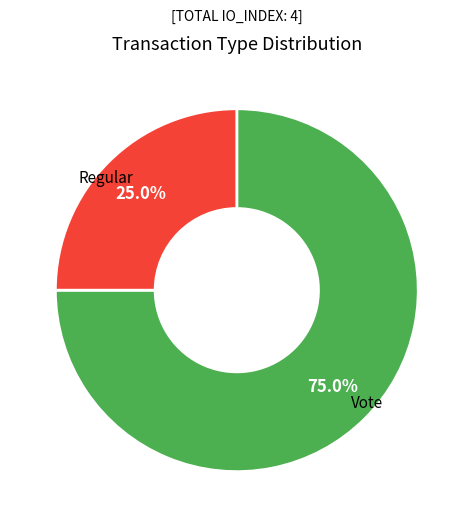

How many slices are in this pie chart?

2